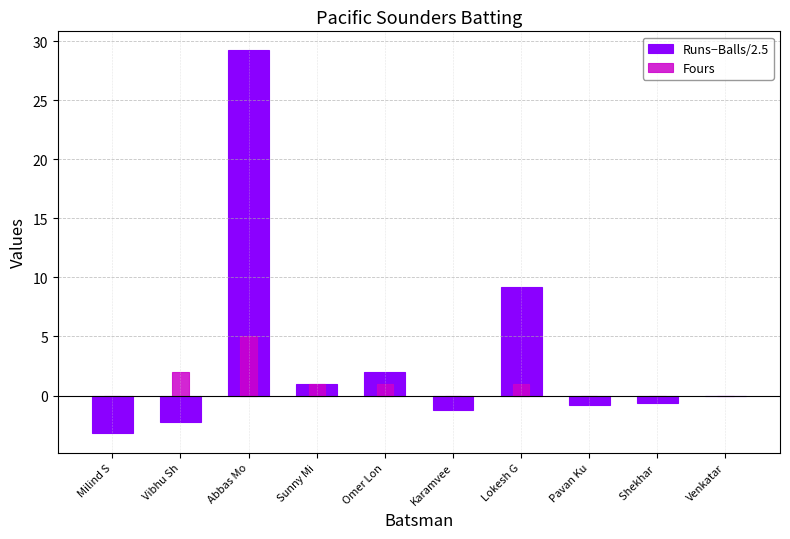

What position from the right is Venkatar?

1